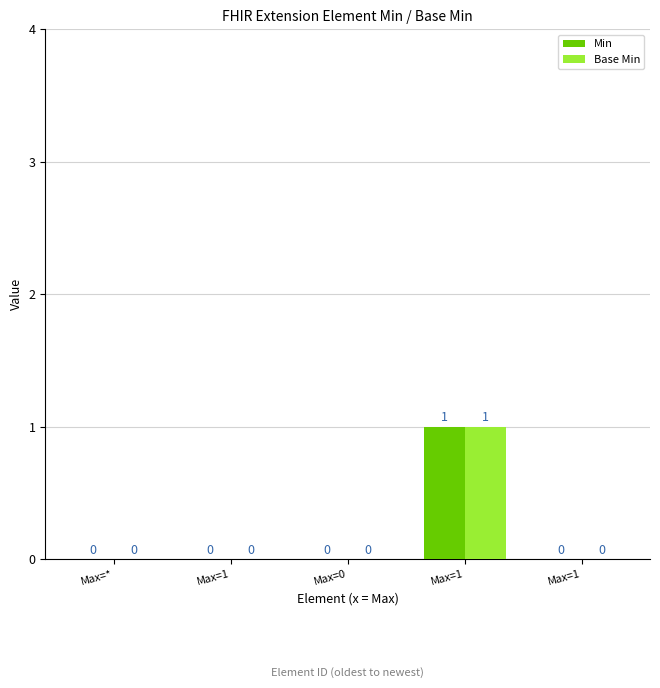

The Min series shows 0 at Max=0. True or false?

True